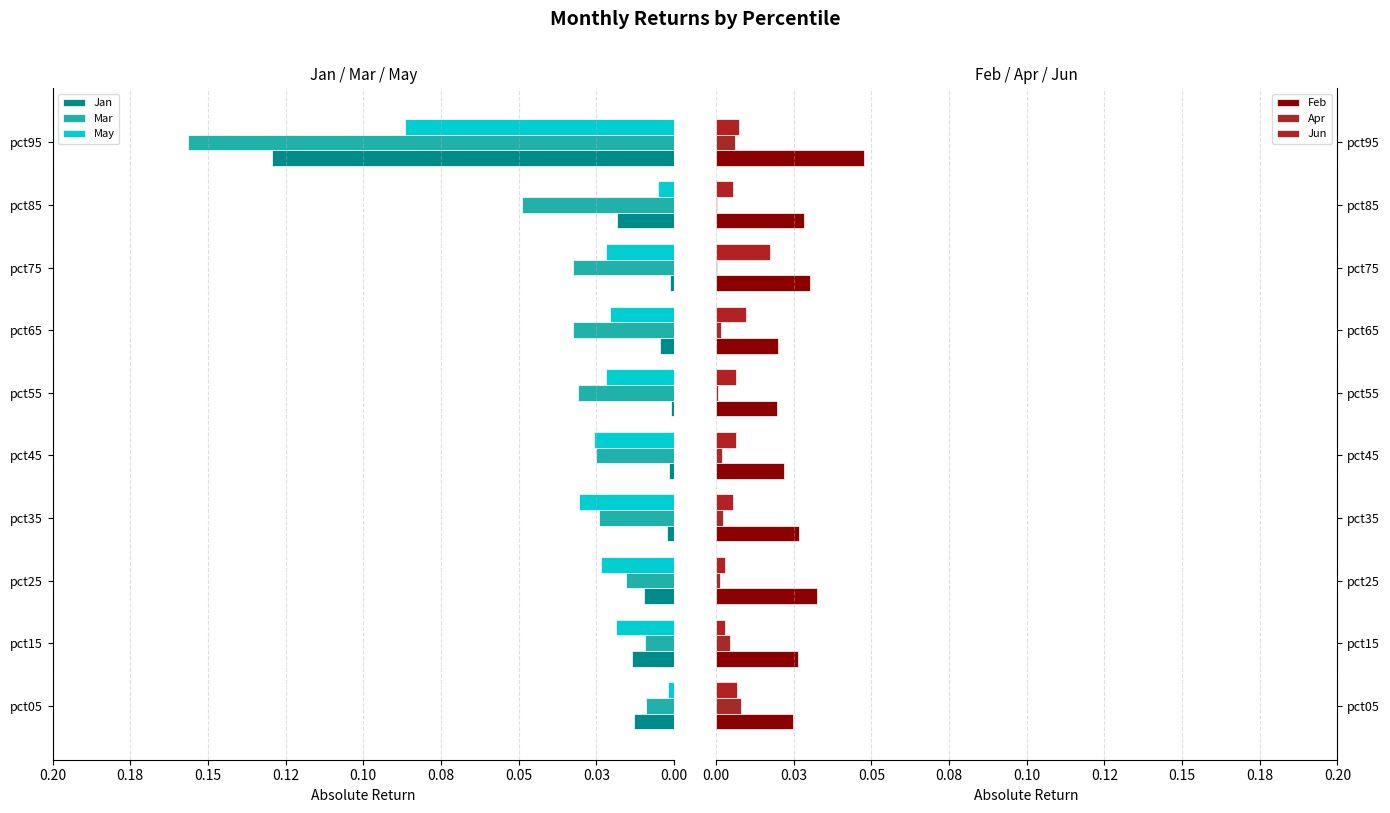

List the series in order of their peak value, highest first.

Mar, Jan, May, Feb, Jun, Apr